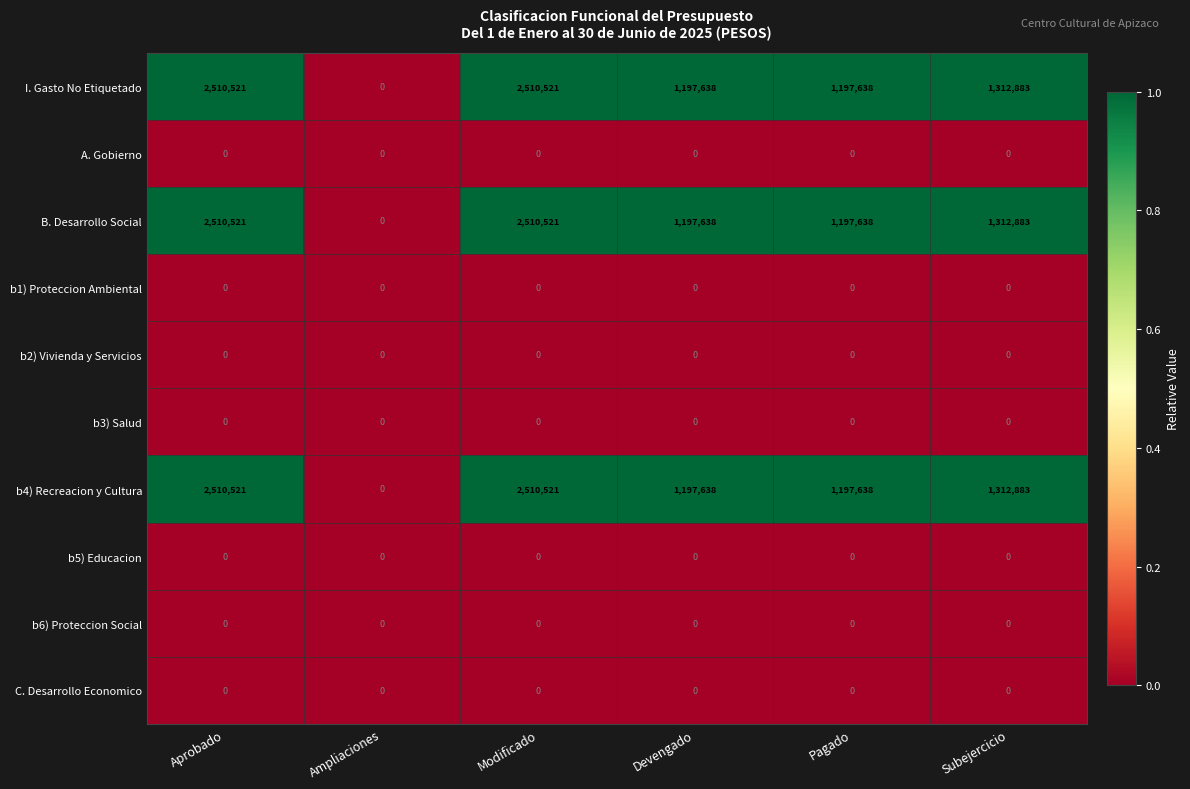

What is the greatest value displayed?

2510521